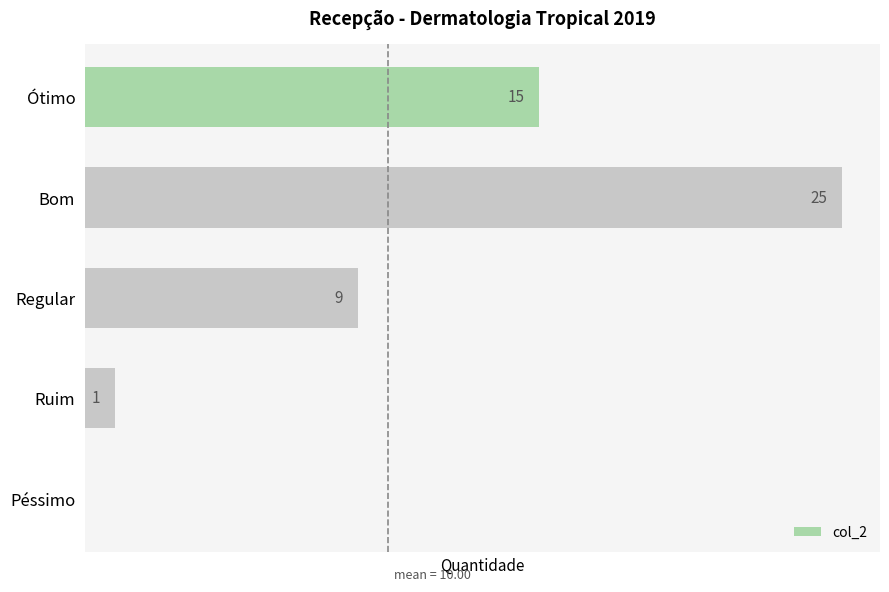

Between Regular and Ótimo, which is larger?

Ótimo